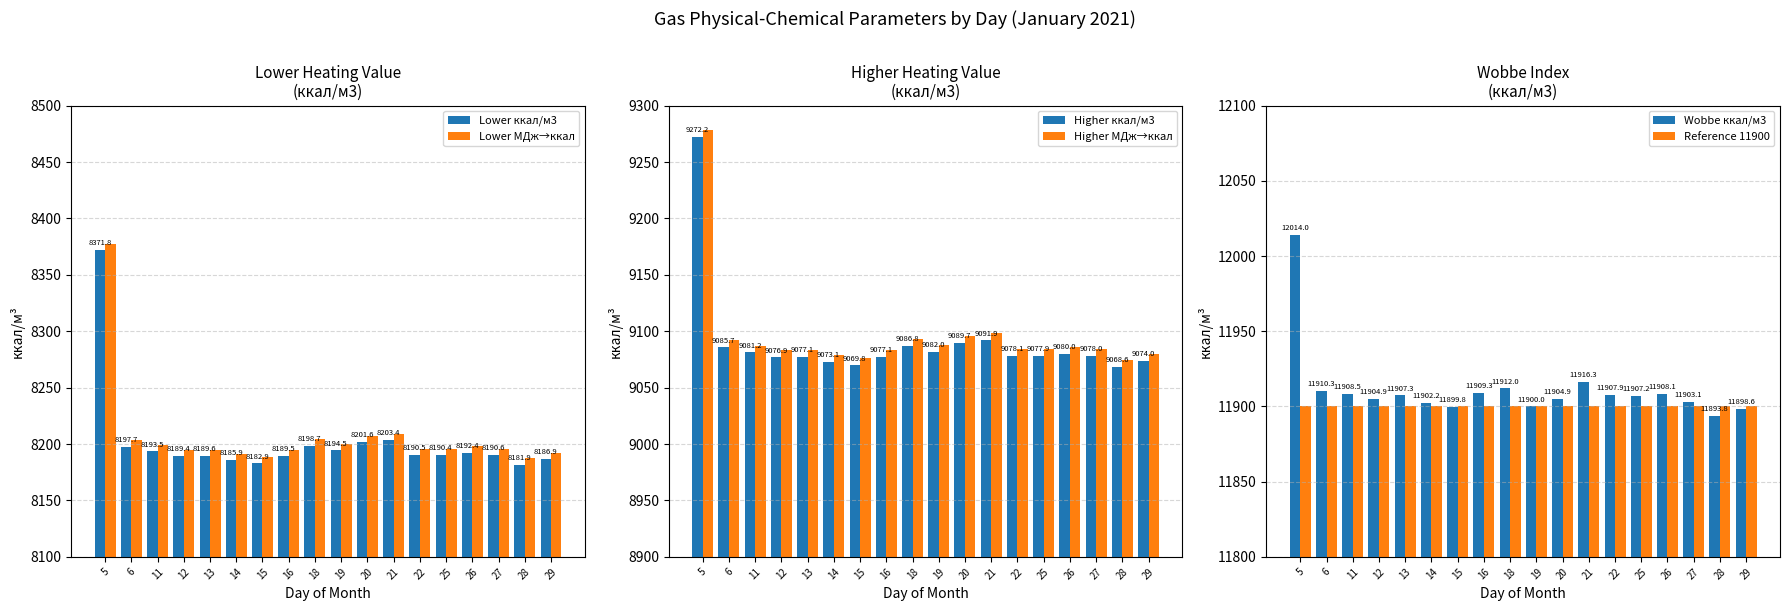

Is the value of Higher МДж→ккал at 25 greater than the value of Wobbe ккал/м3 at 26?

No